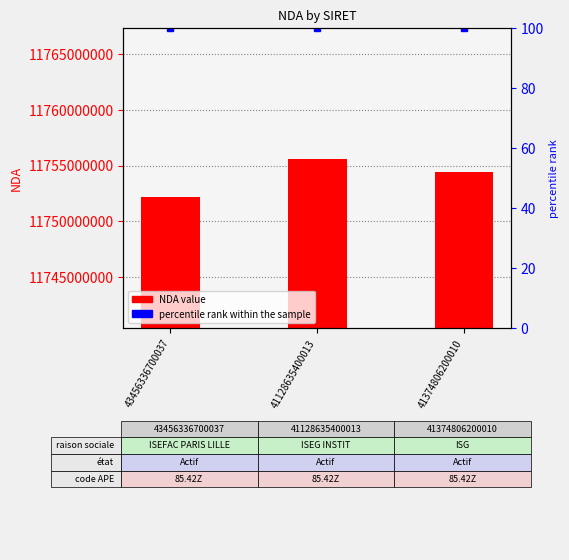

Are the bars grouped side by side (vs. stacked)?

No